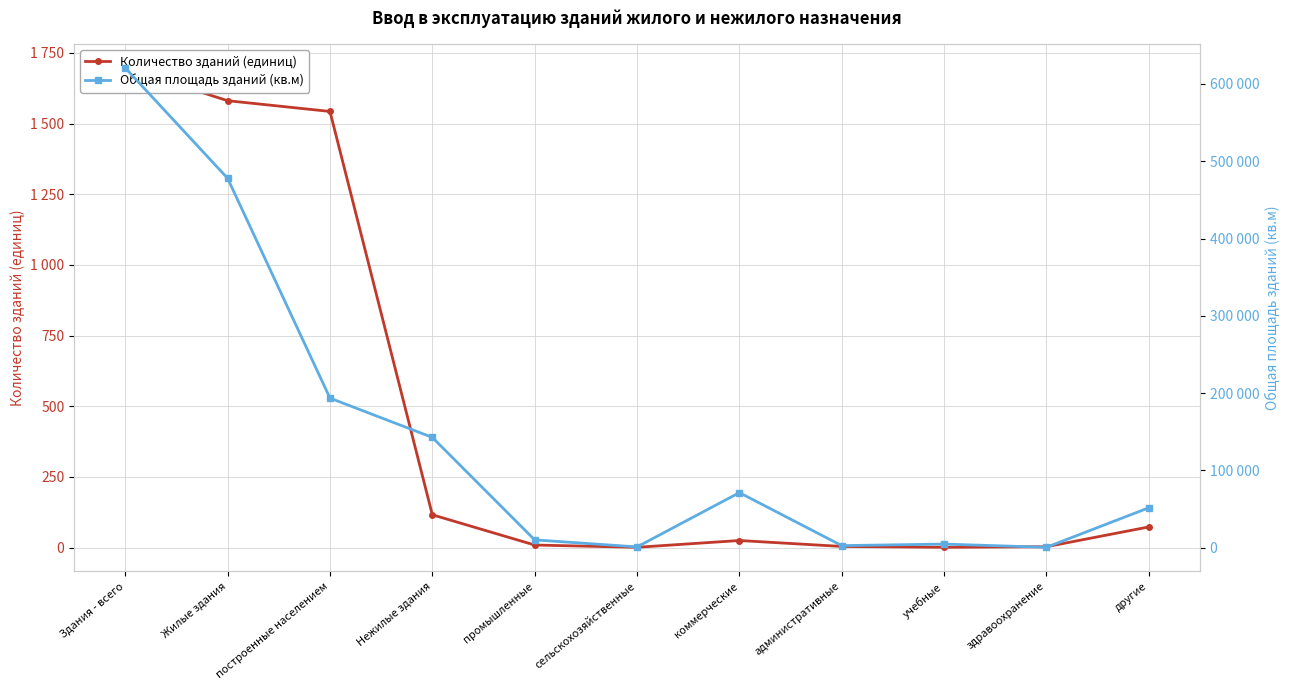

How many data points in Общая площадь зданий (кв.м) are less than 51770?

5